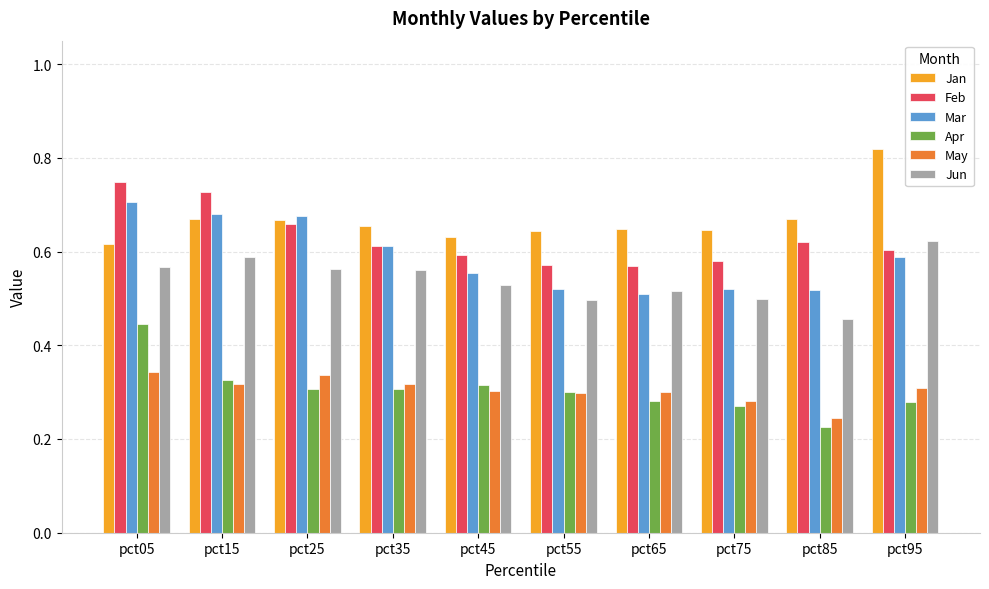

At which category does the chart reach its minimum across all series?

pct85